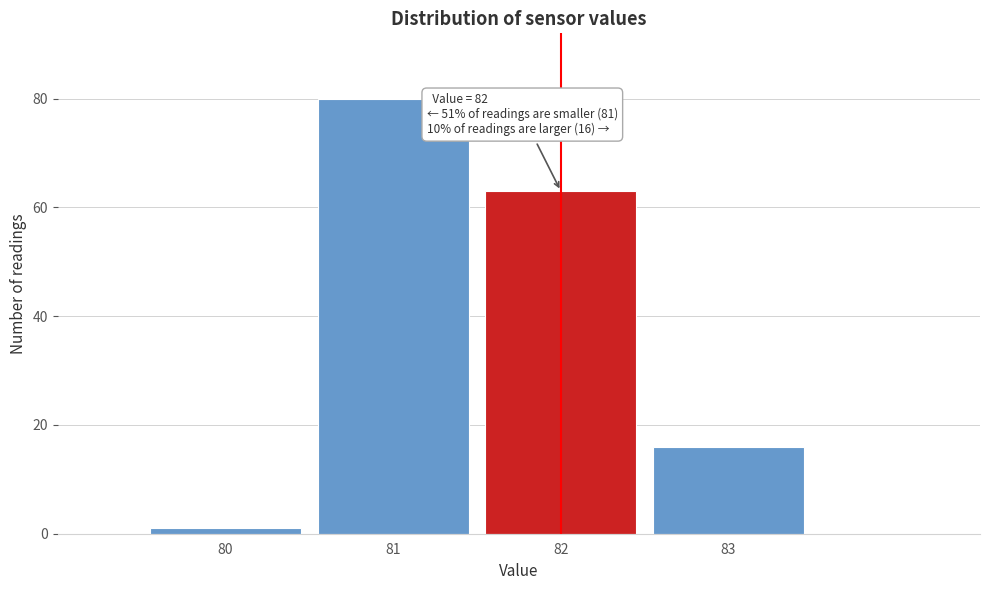

Over which range of the x-axis is the bar tallest?

80.5 to 81.5